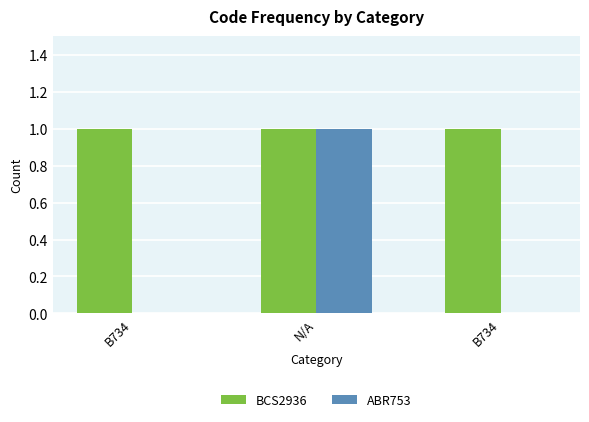

How many groups of bars are there?

3